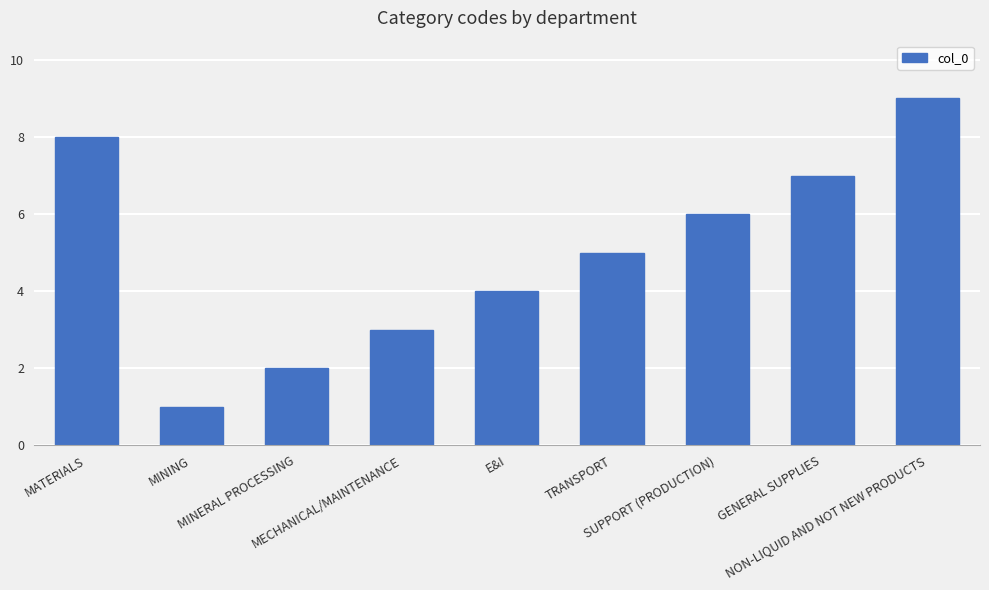

What is the maximum value shown in the chart?

9